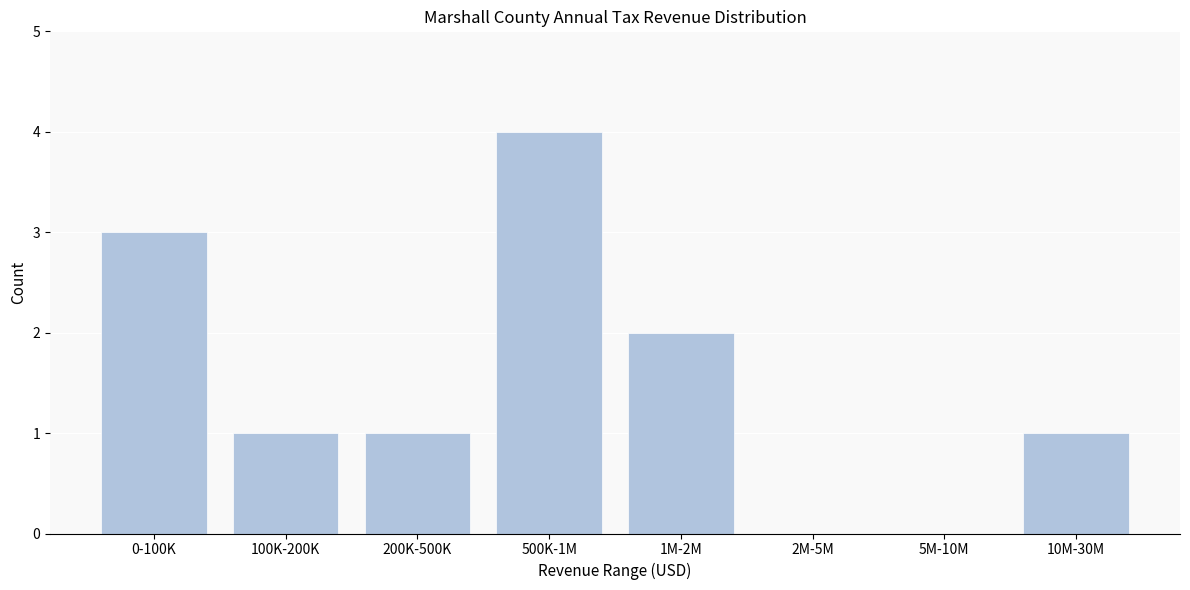

Reading left to right, transcribe all the data shown in this chart.

0-100K=3	100K-200K=1	200K-500K=1	500K-1M=4	1M-2M=2	2M-5M=0	5M-10M=0	10M-30M=1